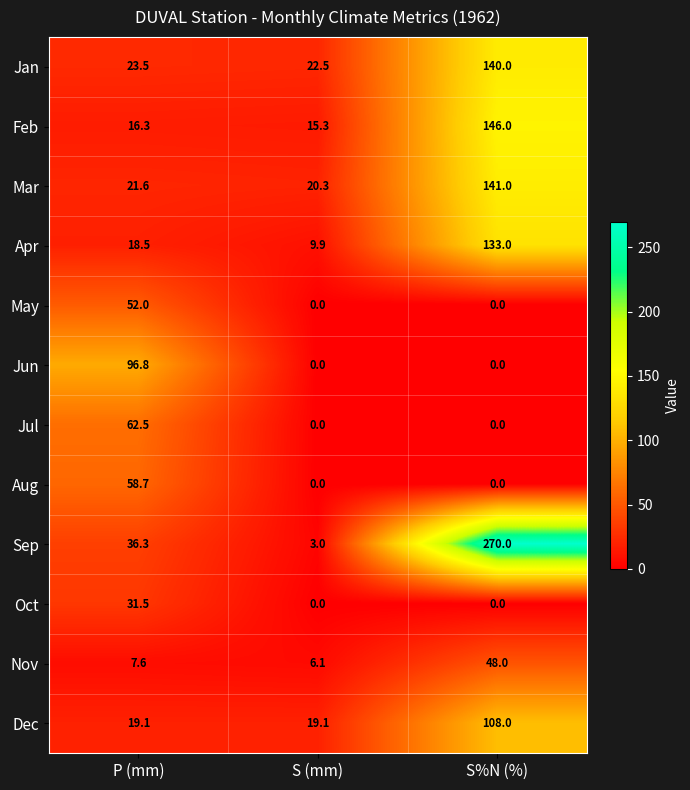

What is the greatest value displayed?

270.0